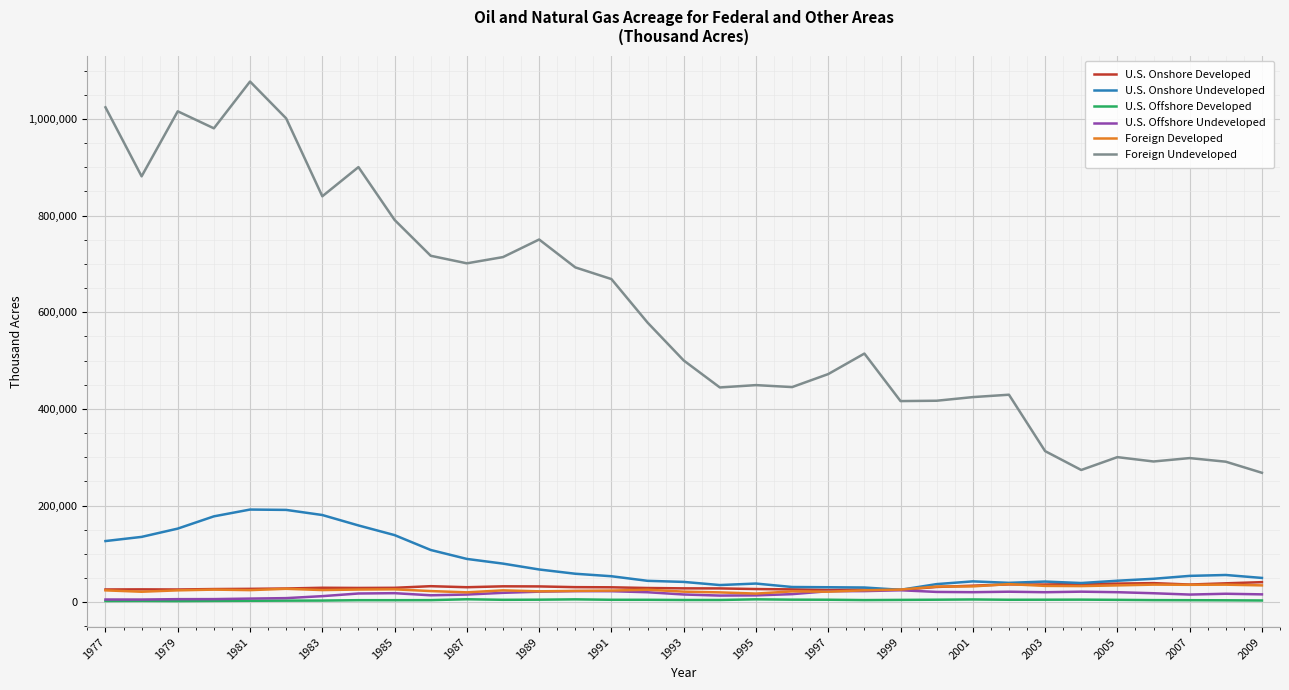

True or false: U.S. Onshore Developed and Foreign Undeveloped intersect in this chart.

False